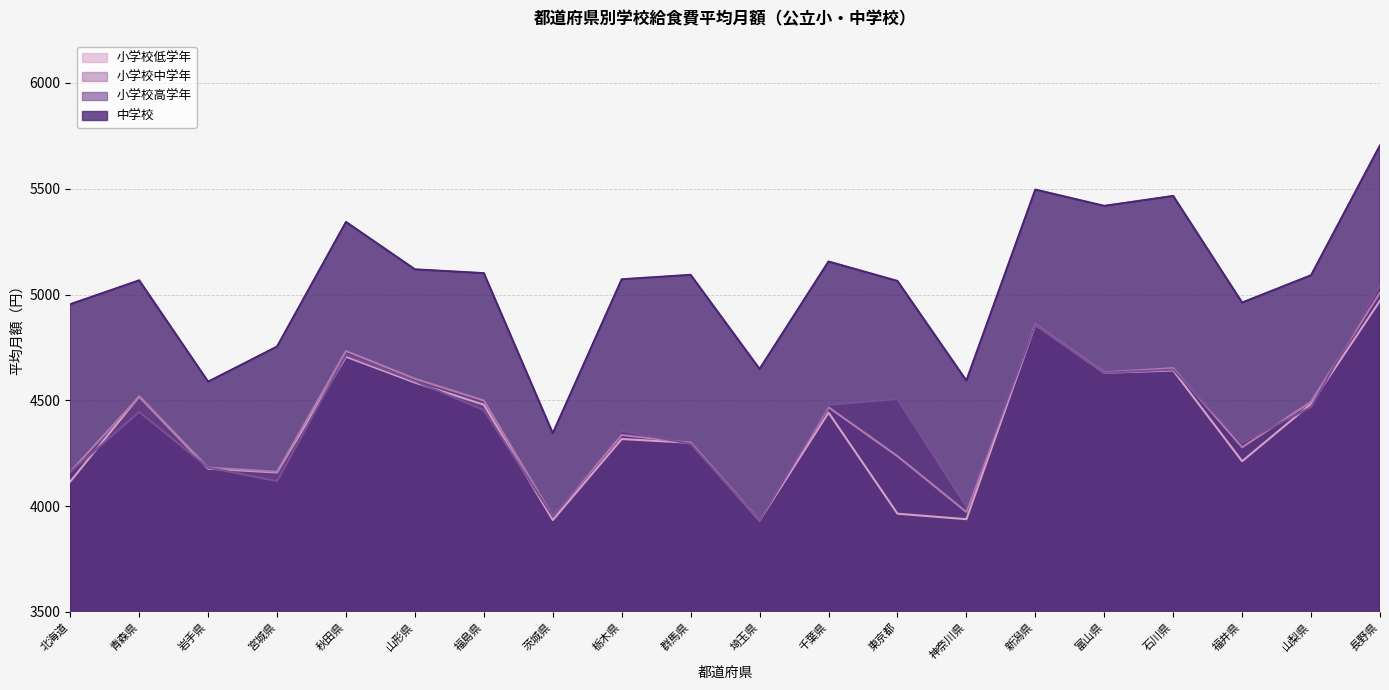

Between 栃木県 and 埼玉県, which is larger?

栃木県